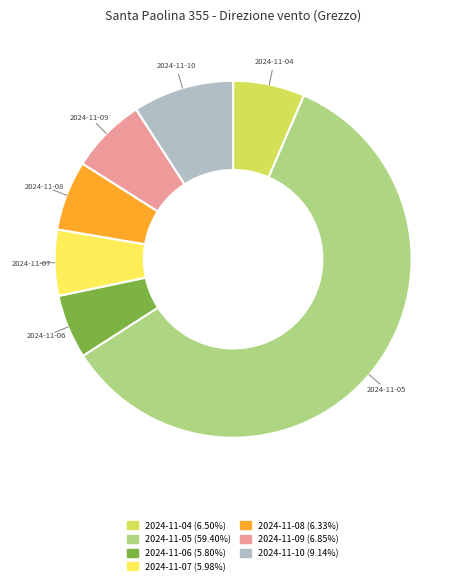

Which category has the biggest portion of the pie?

2024-11-05